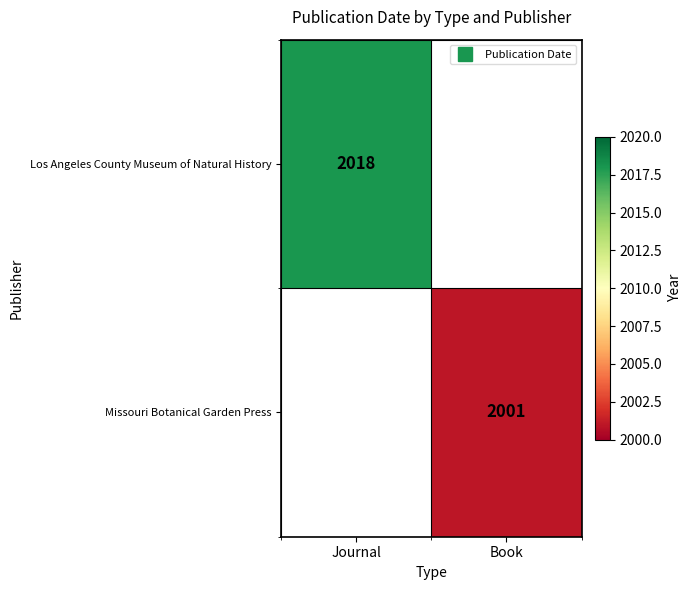

At which category does the chart reach its peak across all series?

Journal